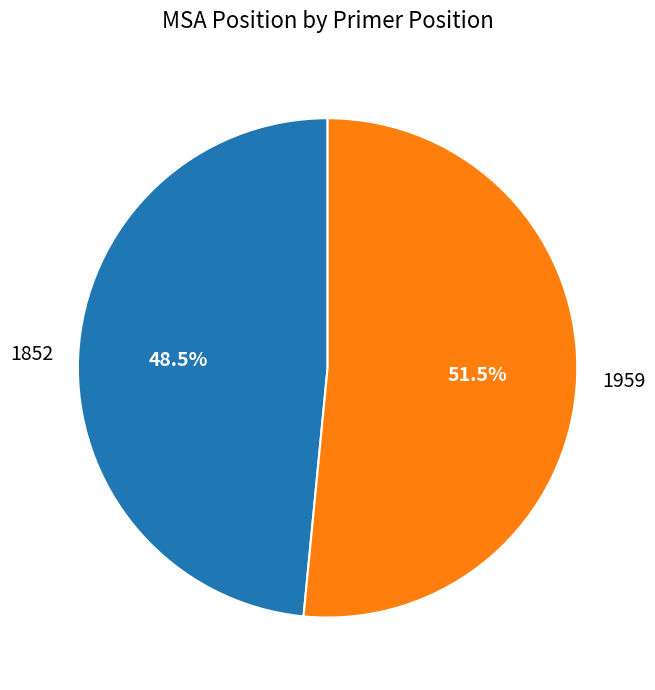

Rank the categories by value from highest to lowest.

1959, 1852